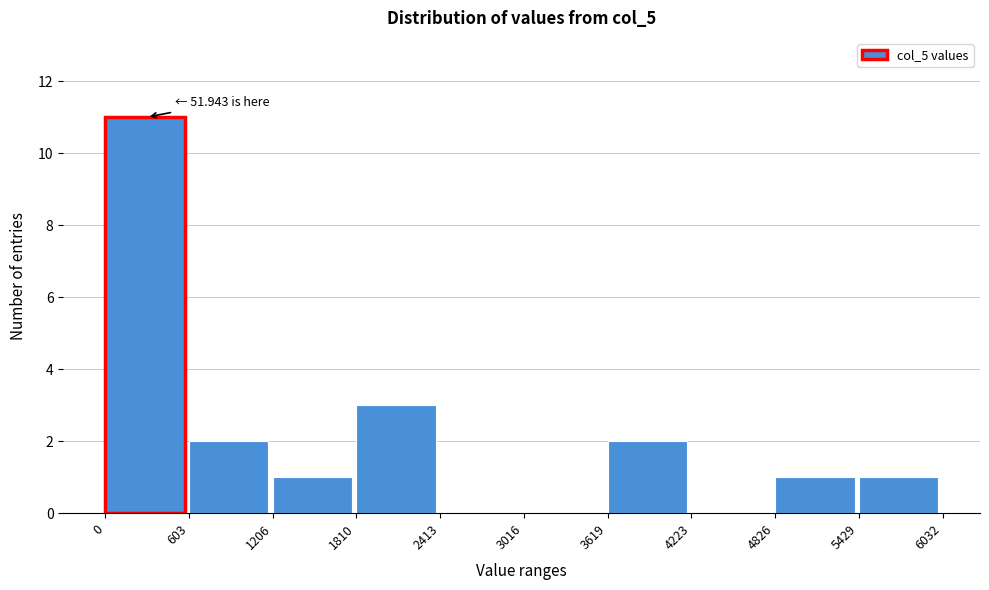

Which range on the x-axis has the tallest bar?

0 to 603